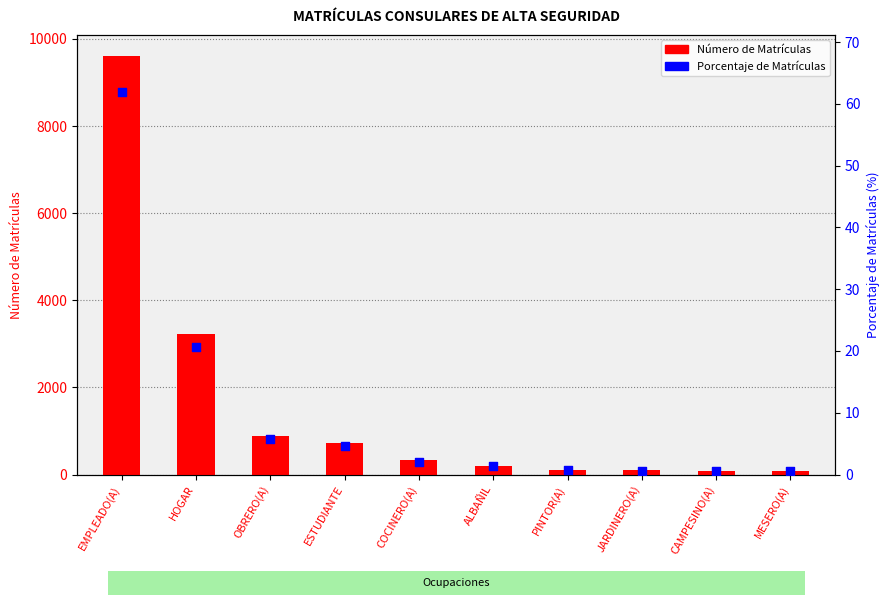

Which series reaches the minimum Y coordinate?

Porcentaje de Matrículas